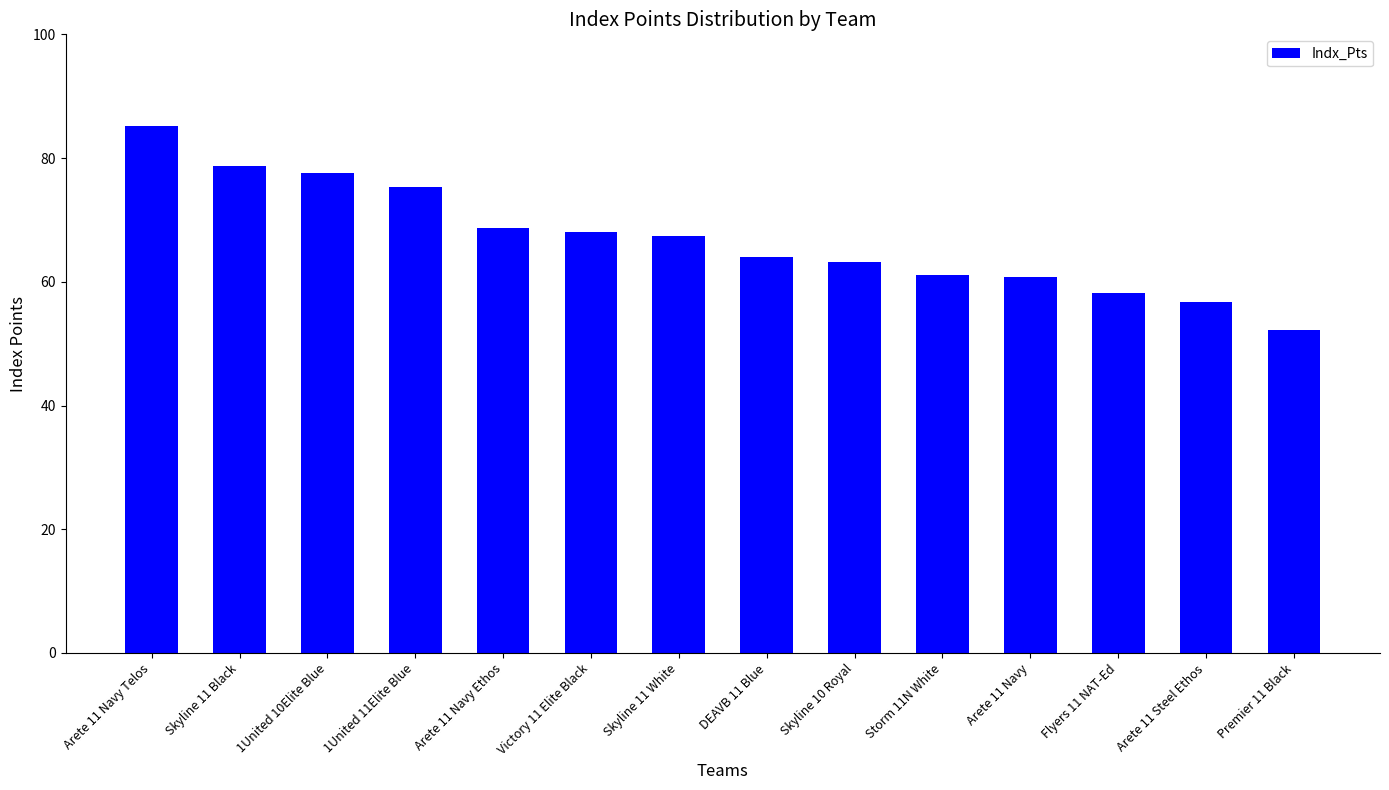

Read the value at Arete 11 Steel Ethos.

56.8